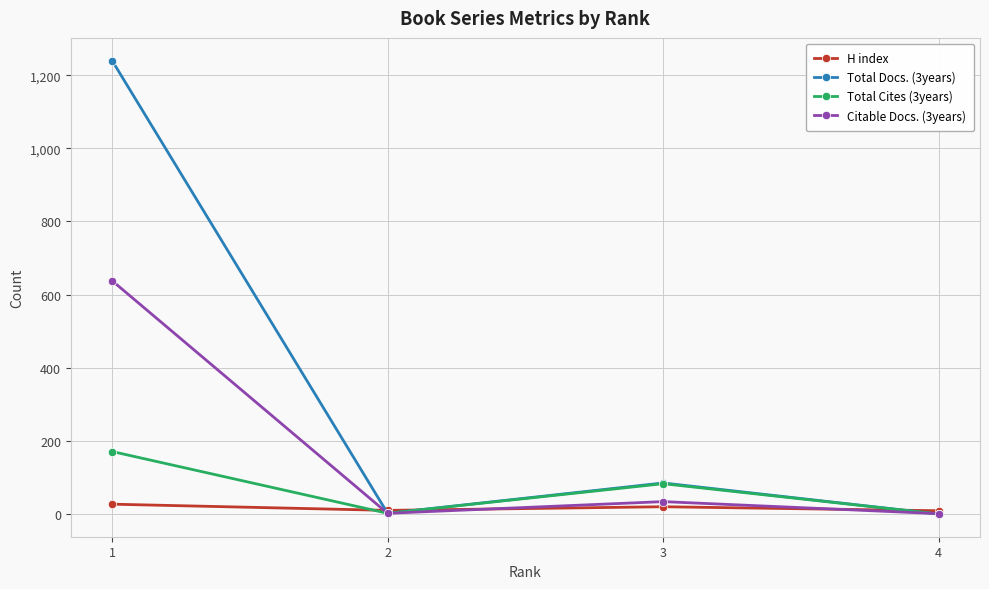

At which category is the sum across all series the highest?

1